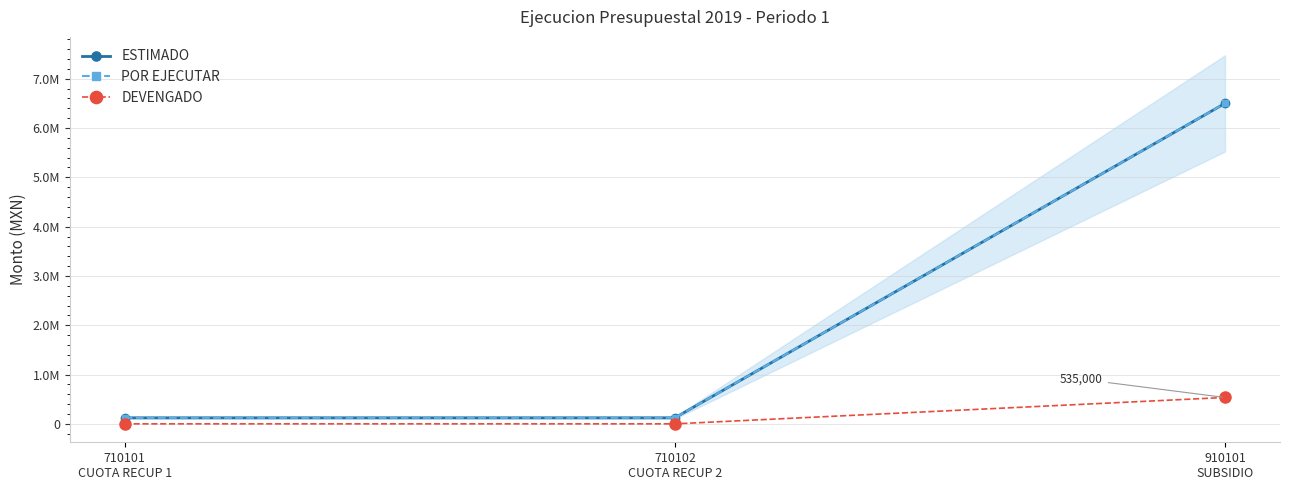

Which category has the highest value in the POR EJECUTAR series?

910101
SUBSIDIO